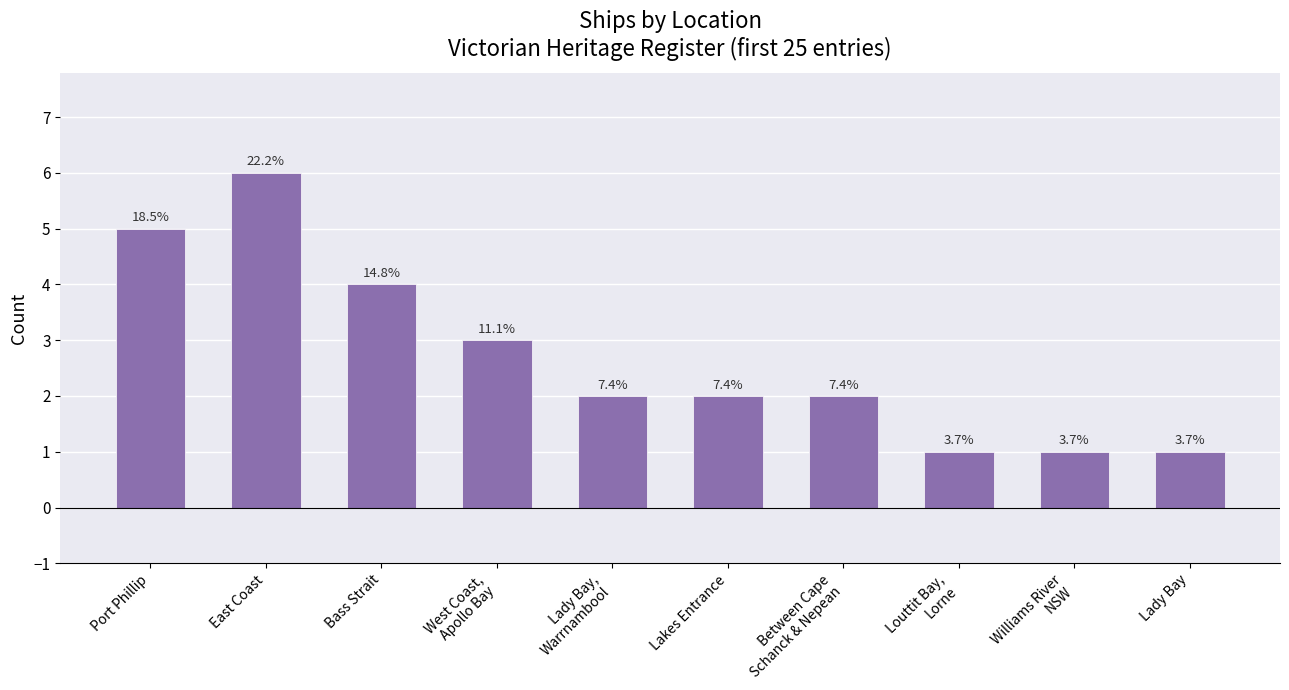

What is the change in value from East Coast to West Coast,
Apollo Bay?

-3